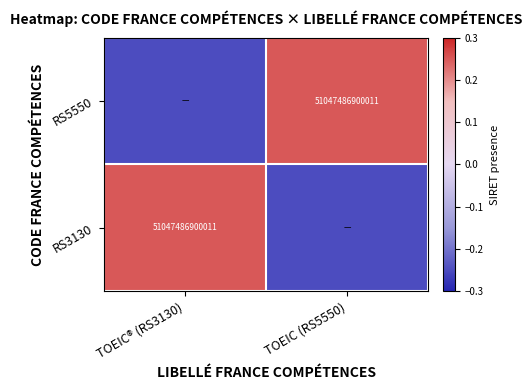

How many values in the RS3130 series exceed 0?

1